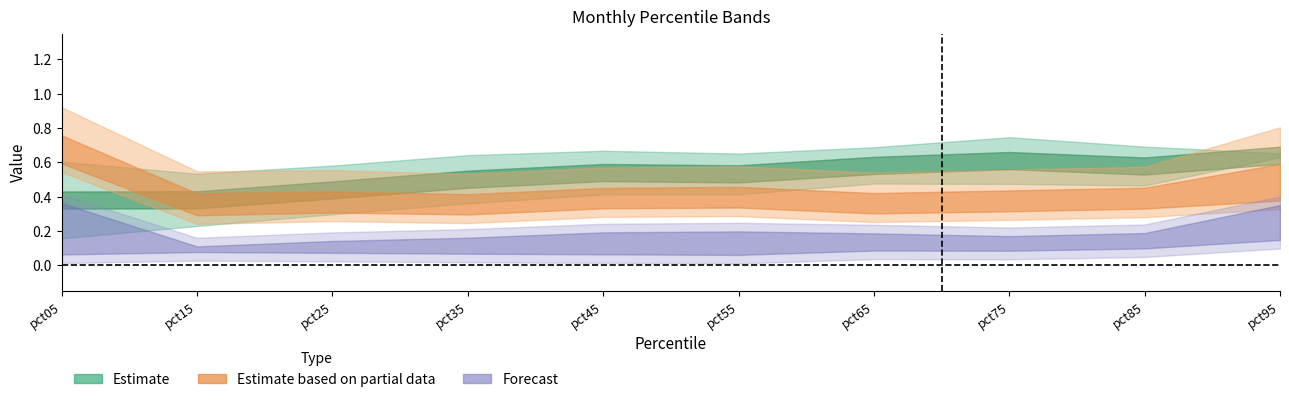

At which category is the sum across all series the highest?

pct95